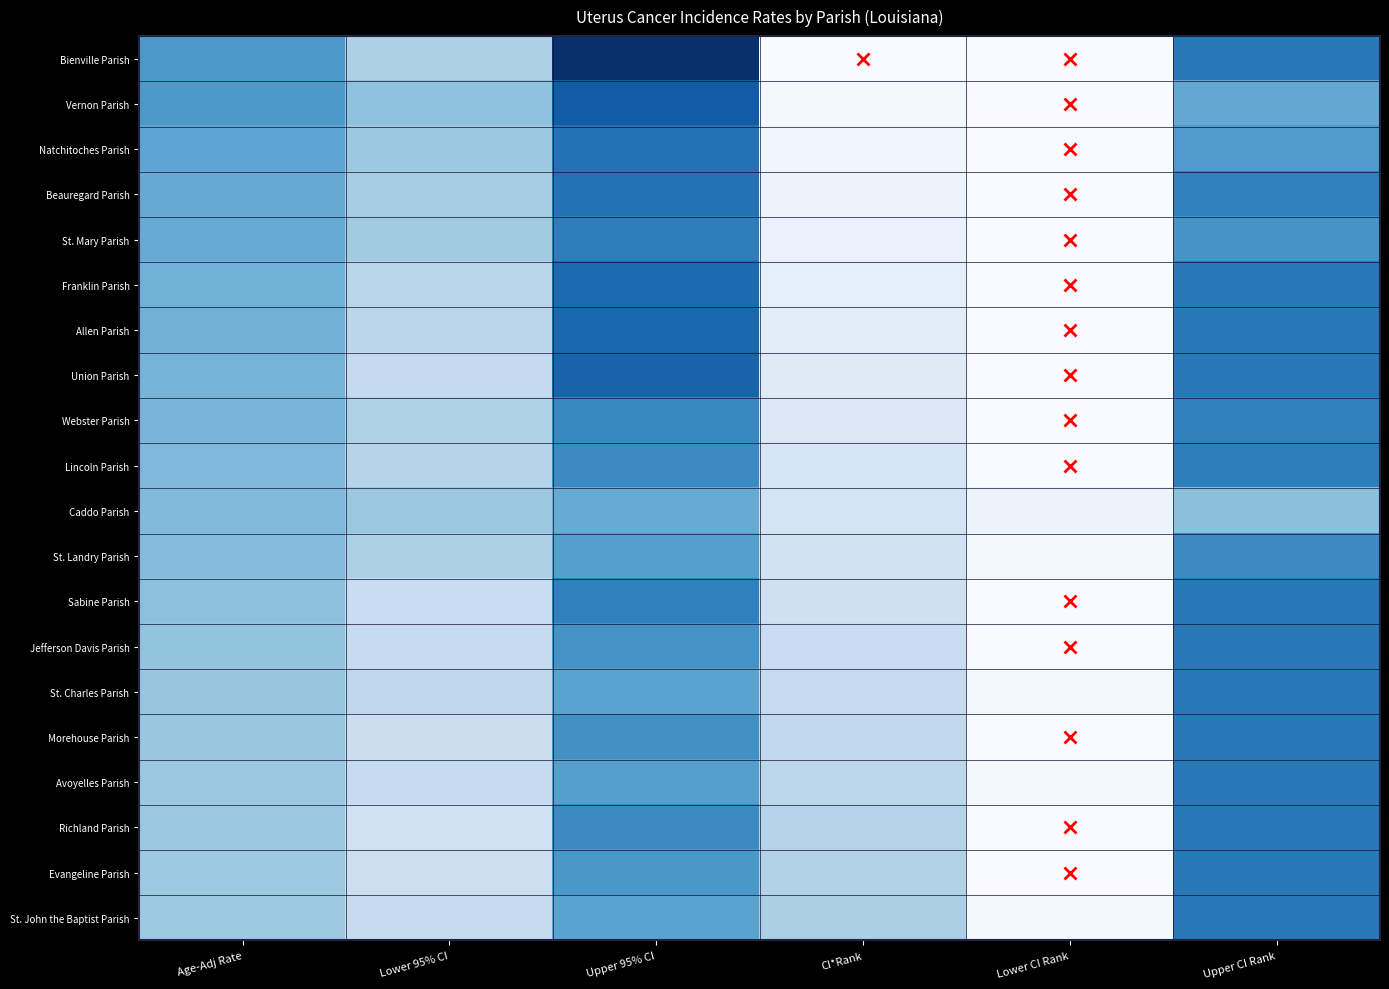

Reading left to right, extract all data points from this chart.

Bienville Parish: Age-Adj Rate=34.9	Lower 95% CI=19.9	Upper 95% CI=58.0	CI*Rank=1.0	Lower CI Rank=1.0	Upper CI Rank=42.0
Vernon Parish: Age-Adj Rate=34.7	Lower 95% CI=24.2	Upper 95% CI=48.2	CI*Rank=2.0	Lower CI Rank=1.0	Upper CI Rank=31.0
Natchitoches Parish: Age-Adj Rate=31.6	Lower 95% CI=22.5	Upper 95% CI=43.5	CI*Rank=3.0	Lower CI Rank=1.0	Upper CI Rank=34.0
Beauregard Parish: Age-Adj Rate=30.6	Lower 95% CI=21.0	Upper 95% CI=43.4	CI*Rank=4.0	Lower CI Rank=1.0	Upper CI Rank=40.0
St. Mary Parish: Age-Adj Rate=30.1	Lower 95% CI=21.6	Upper 95% CI=40.9	CI*Rank=5.0	Lower CI Rank=1.0	Upper CI Rank=36.0
Franklin Parish: Age-Adj Rate=28.7	Lower 95% CI=17.5	Upper 95% CI=45.0	CI*Rank=6.0	Lower CI Rank=1.0	Upper CI Rank=42.0
Allen Parish: Age-Adj Rate=28.6	Lower 95% CI=17.1	Upper 95% CI=45.4	CI*Rank=7.0	Lower CI Rank=1.0	Upper CI Rank=42.0
Union Parish: Age-Adj Rate=28.0	Lower 95% CI=15.4	Upper 95% CI=46.5	CI*Rank=8.0	Lower CI Rank=1.0	Upper CI Rank=42.0
Webster Parish: Age-Adj Rate=27.6	Lower 95% CI=19.3	Upper 95% CI=38.6	CI*Rank=9.0	Lower CI Rank=1.0	Upper CI Rank=40.0
Lincoln Parish: Age-Adj Rate=26.7	Lower 95% CI=18.1	Upper 95% CI=38.1	CI*Rank=10.0	Lower CI Rank=1.0	Upper CI Rank=41.0
Caddo Parish: Age-Adj Rate=26.2	Lower 95% CI=22.7	Upper 95% CI=30.1	CI*Rank=11.0	Lower CI Rank=4.0	Upper CI Rank=25.0
St. Landry Parish: Age-Adj Rate=25.9	Lower 95% CI=19.9	Upper 95% CI=33.2	CI*Rank=12.0	Lower CI Rank=2.0	Upper CI Rank=38.0
Sabine Parish: Age-Adj Rate=24.7	Lower 95% CI=14.2	Upper 95% CI=40.3	CI*Rank=13.0	Lower CI Rank=1.0	Upper CI Rank=42.0
Jefferson Davis Parish: Age-Adj Rate=23.8	Lower 95% CI=14.9	Upper 95% CI=36.3	CI*Rank=14.0	Lower CI Rank=1.0	Upper CI Rank=42.0
St. Charles Parish: Age-Adj Rate=23.4	Lower 95% CI=16.5	Upper 95% CI=32.2	CI*Rank=15.0	Lower CI Rank=2.0	Upper CI Rank=42.0
Morehouse Parish: Age-Adj Rate=23.0	Lower 95% CI=13.6	Upper 95% CI=36.8	CI*Rank=16.0	Lower CI Rank=1.0	Upper CI Rank=42.0
Avoyelles Parish: Age-Adj Rate=22.7	Lower 95% CI=15.1	Upper 95% CI=33.2	CI*Rank=17.0	Lower CI Rank=2.0	Upper CI Rank=42.0
Richland Parish: Age-Adj Rate=22.6	Lower 95% CI=12.5	Upper 95% CI=38.1	CI*Rank=18.0	Lower CI Rank=1.0	Upper CI Rank=42.0
Evangeline Parish: Age-Adj Rate=22.3	Lower 95% CI=13.3	Upper 95% CI=35.1	CI*Rank=19.0	Lower CI Rank=1.0	Upper CI Rank=42.0
St. John the Baptist Parish: Age-Adj Rate=22.3	Lower 95% CI=14.9	Upper 95% CI=32.2	CI*Rank=20.0	Lower CI Rank=2.0	Upper CI Rank=42.0